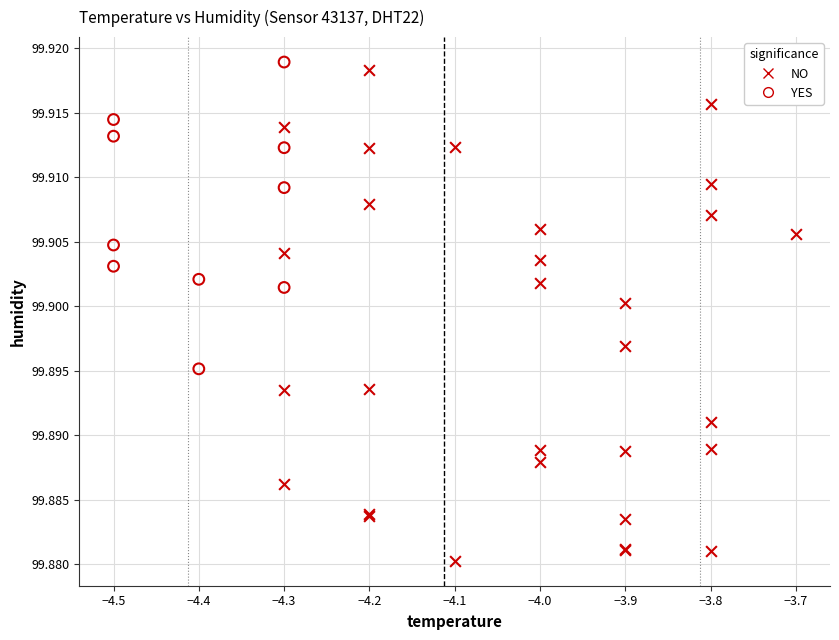

Which series contains the highest Y value?

YES